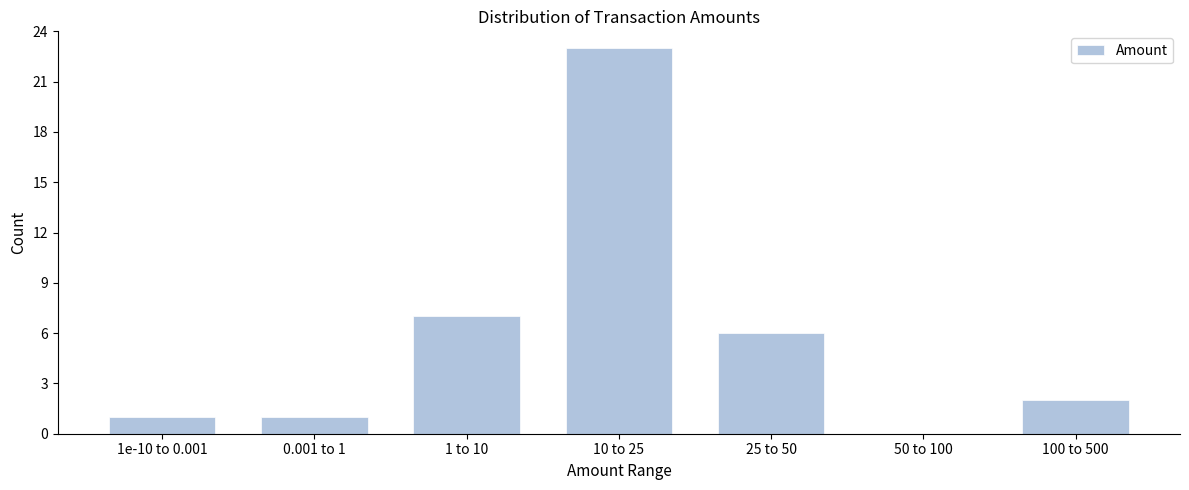

Reading left to right, transcribe all the data shown in this chart.

1e-10 to 0.001=1	0.001 to 1=1	1 to 10=7	10 to 25=23	25 to 50=6	50 to 100=0	100 to 500=2